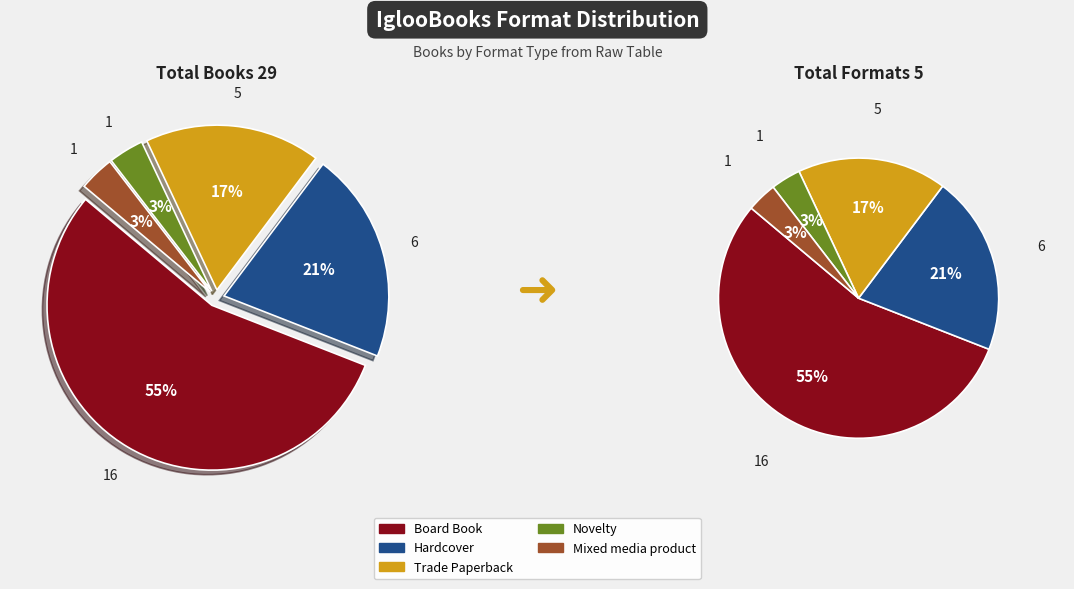

What percentage is NOT represented by Hardcover?

79.3%